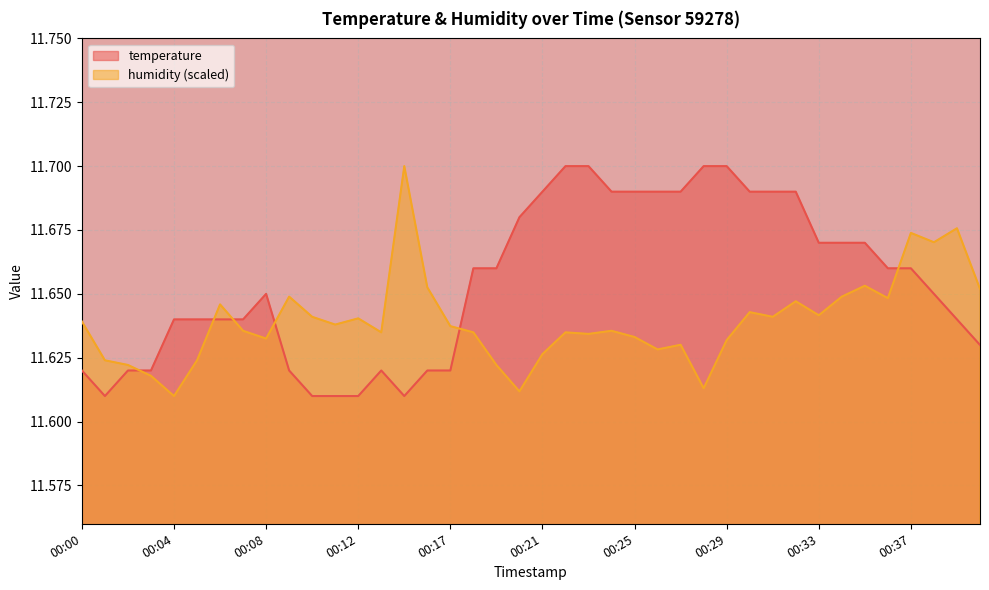

How many lines are shown in the chart?

2